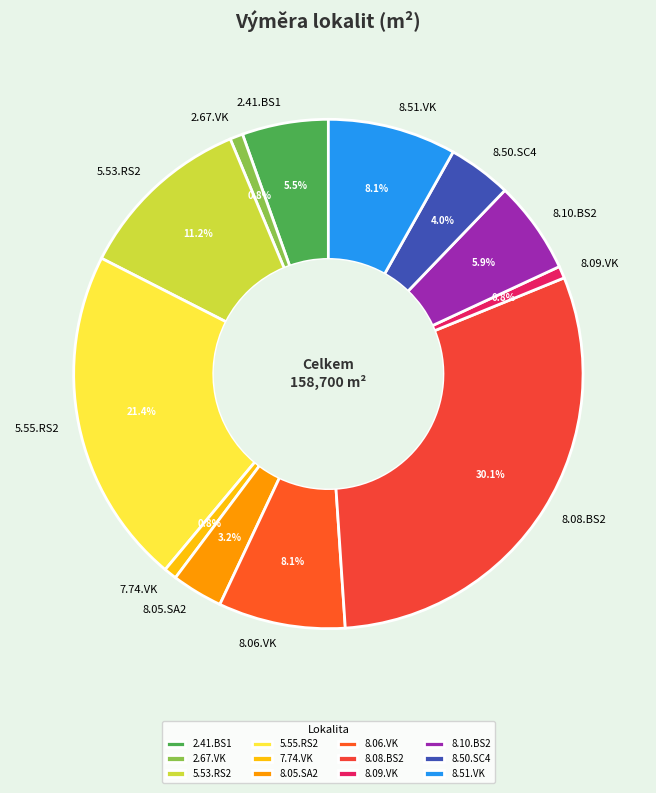

To the nearest percent, what is the average slice percentage?

8%